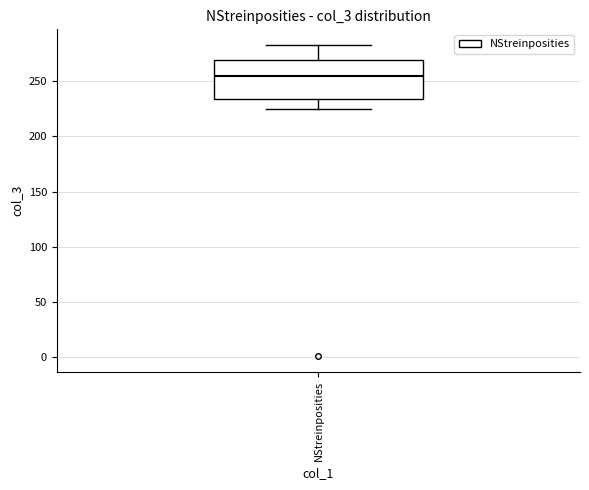

Where does the lower whisker of the box for NStreinposities end on the y-axis? The values are not printed on the chart, so give them approximately, as read against the axis.

225